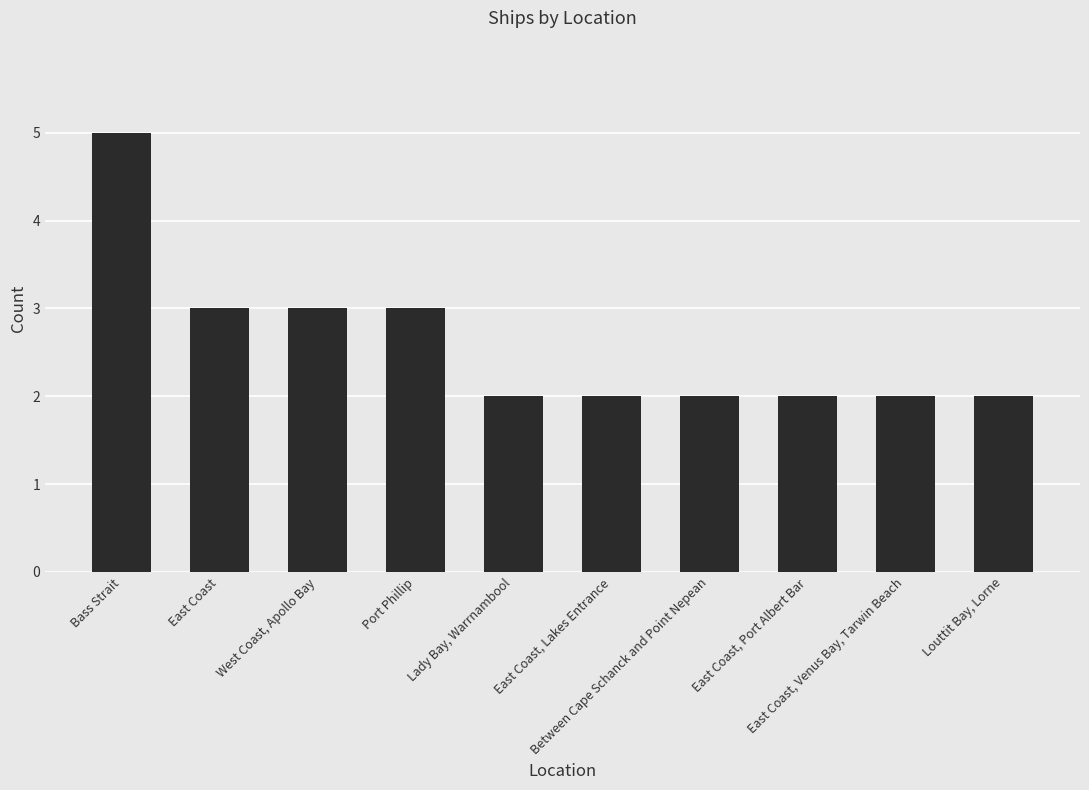

Is it true that the value at East Coast, Port Albert Bar is 1?

False